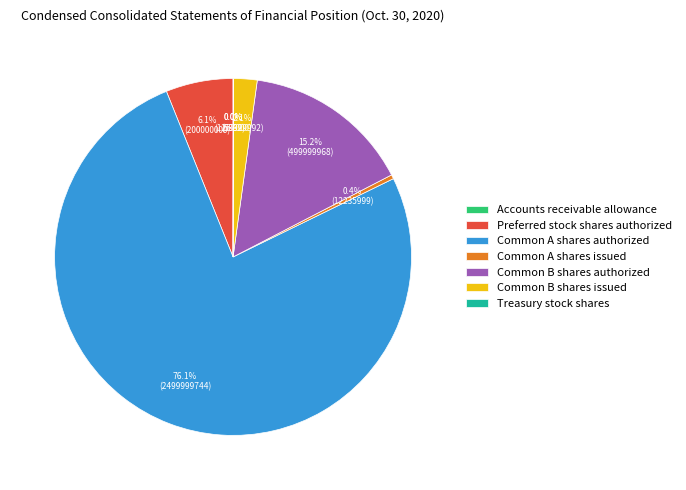

To the nearest percent, what percentage of the pie is Common A shares authorized?

76%